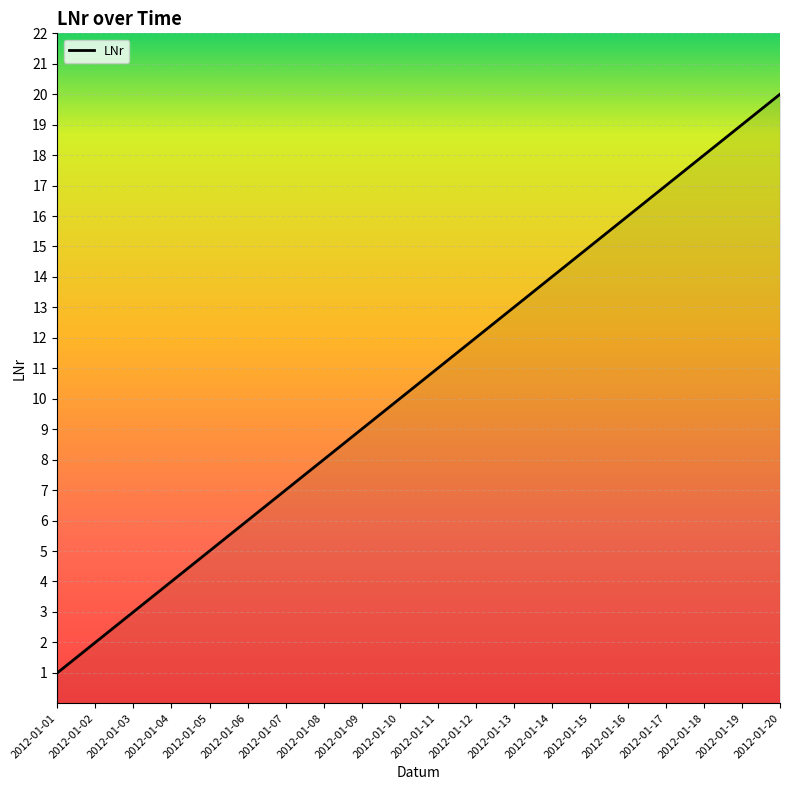

Reading left to right, extract all data points from this chart.

2012-01-01=1	2012-01-02=2	2012-01-03=3	2012-01-04=4	2012-01-05=5	2012-01-06=6	2012-01-07=7	2012-01-08=8	2012-01-09=9	2012-01-10=10	2012-01-11=11	2012-01-12=12	2012-01-13=13	2012-01-14=14	2012-01-15=15	2012-01-16=16	2012-01-17=17	2012-01-18=18	2012-01-19=19	2012-01-20=20